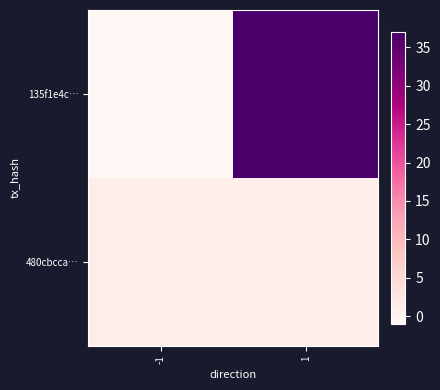

At which category is the sum across all series the highest?

1